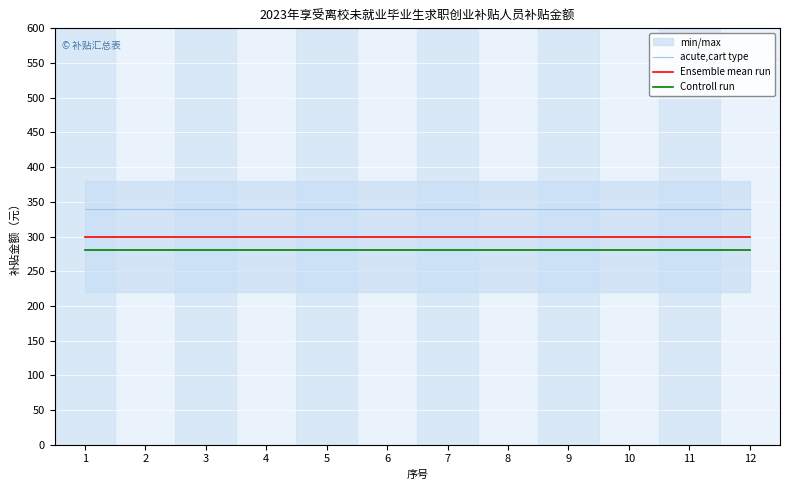

Is the value of Ensemble mean run at 4 greater than the value of acute,cart type at 9?

No